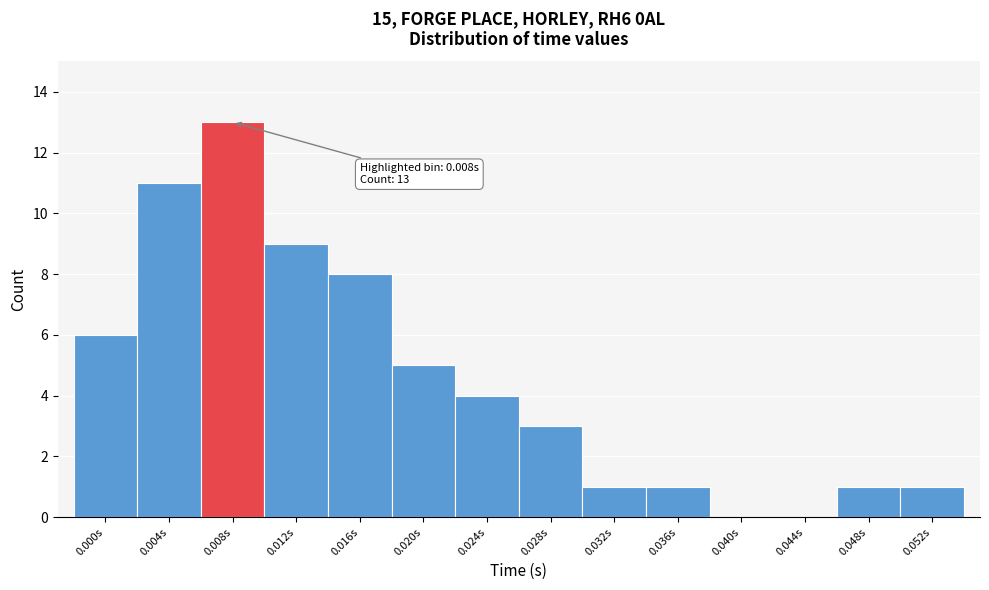

Reading right to left, list all the values displayed in this chart.

0.052s=1	0.048s=1	0.044s=0	0.040s=0	0.036s=1	0.032s=1	0.028s=3	0.024s=4	0.020s=5	0.016s=8	0.012s=9	0.008s=13	0.004s=11	0.000s=6